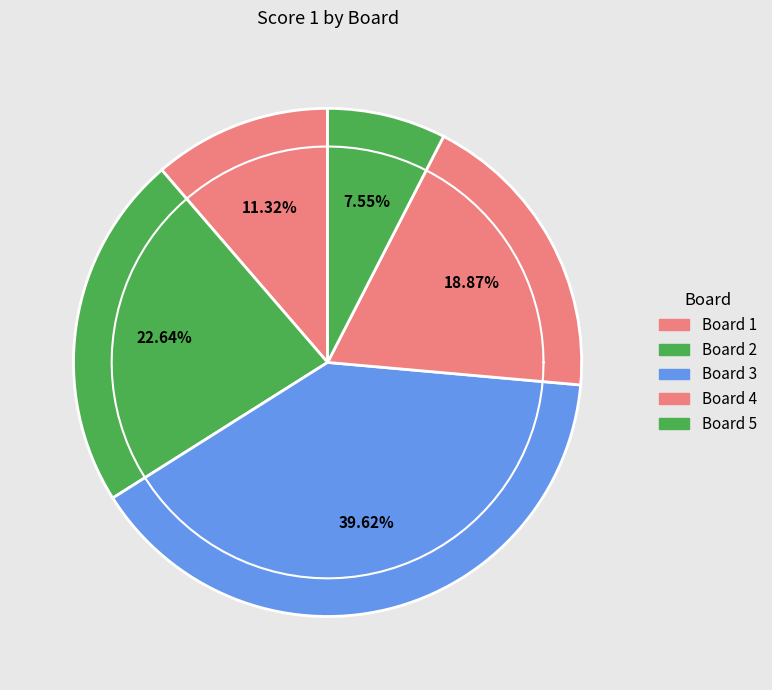

Rank the categories by value from highest to lowest.

Board 3, Board 2, Board 4, Board 1, Board 5